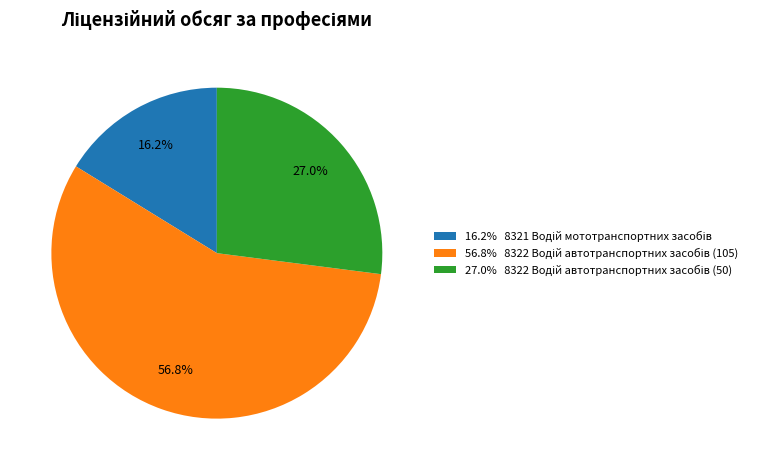

Does any single category account for the majority?

Yes